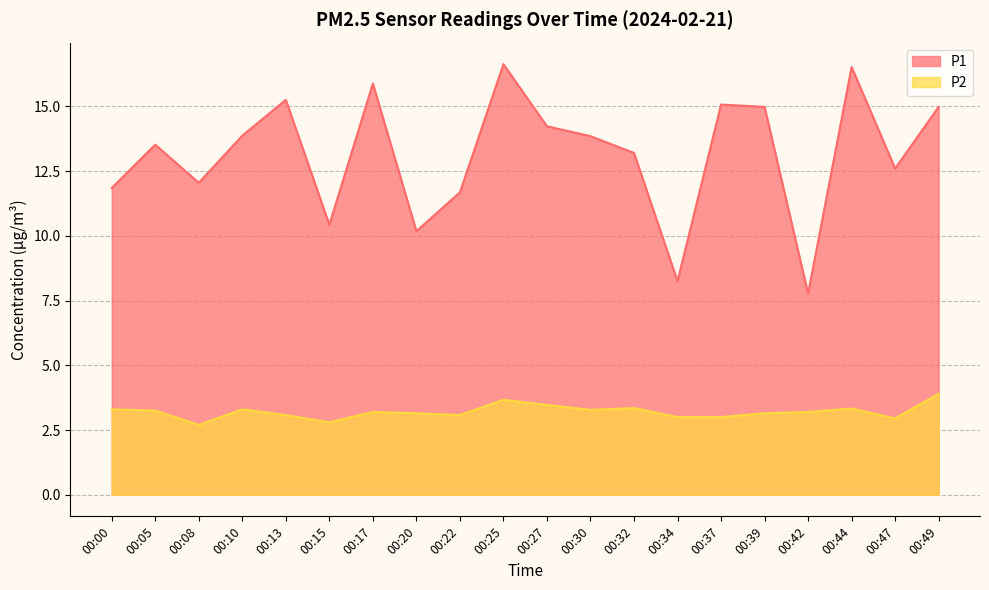

Reading right to left, transcribe all the data shown in this chart.

P1: 15.0	12.6	16.5	7.8	15.0	15.1	8.2	13.2	13.8	14.2	16.6	11.7	10.2	15.9	10.4	15.2	13.9	12.1	13.5	11.8
P2: 3.9	3.0	3.3	3.2	3.1	3.0	3.0	3.4	3.3	3.5	3.7	3.1	3.1	3.2	2.8	3.1	3.3	2.7	3.2	3.3